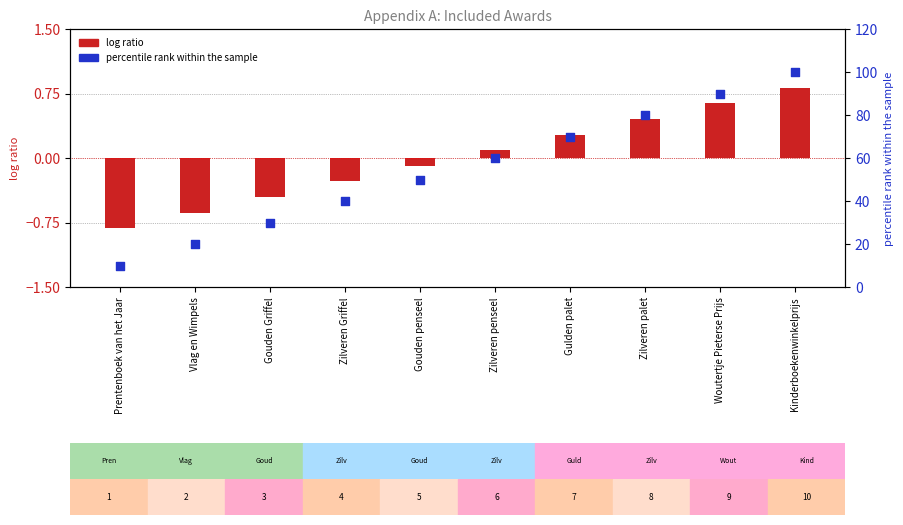

Which series has the largest Y range (max minus min)?

Percentile rank within the sample